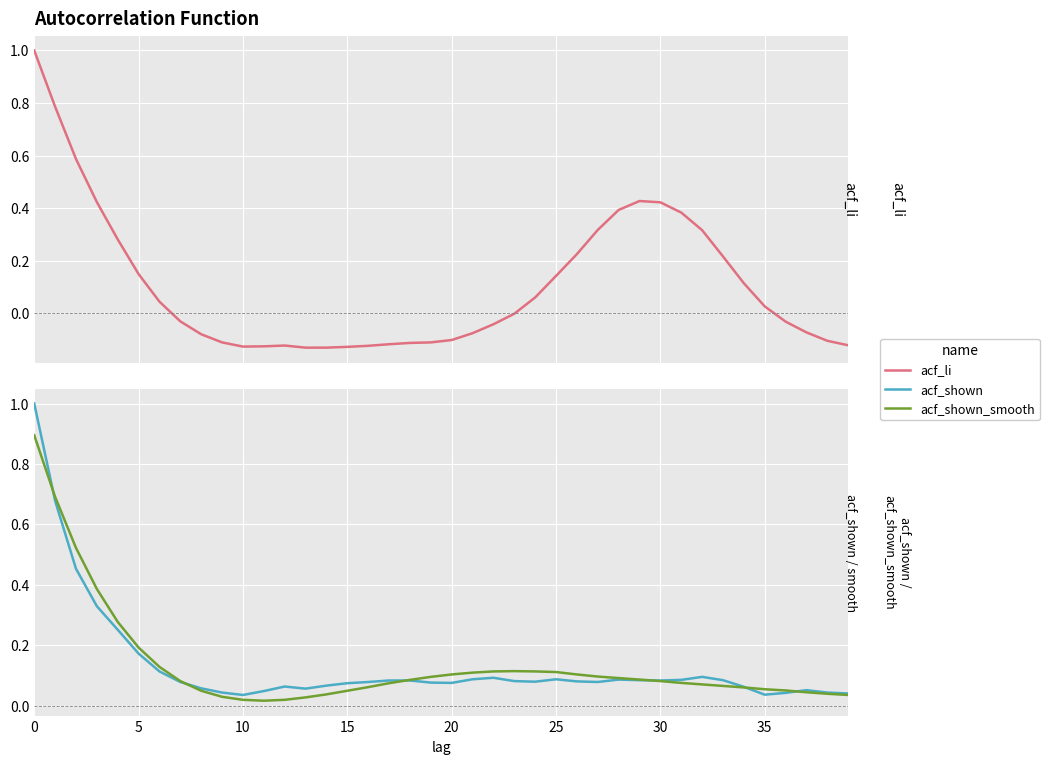

Where is the first local minimum for acf_li?

10